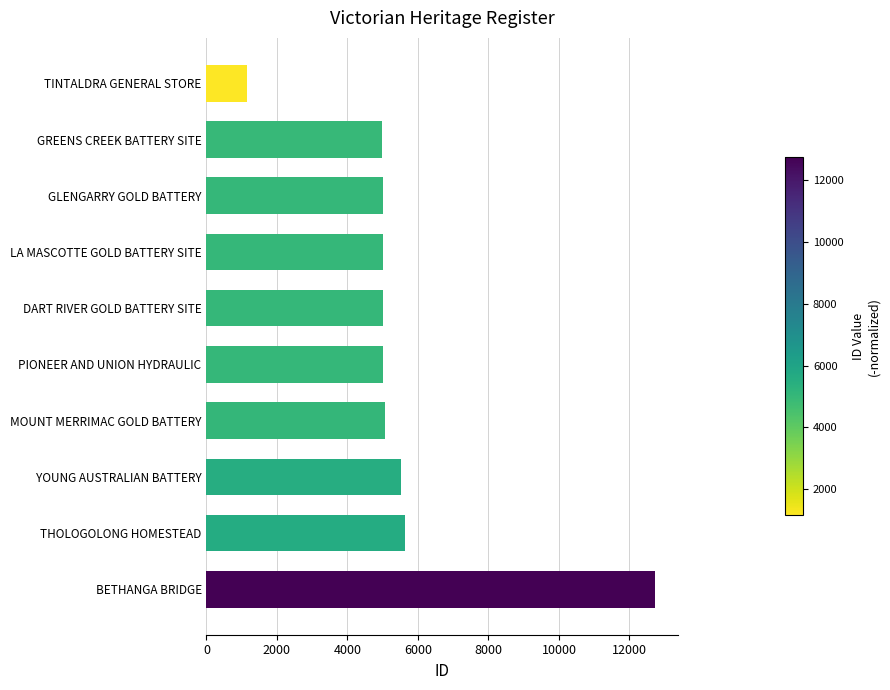

What is the average value?

5511